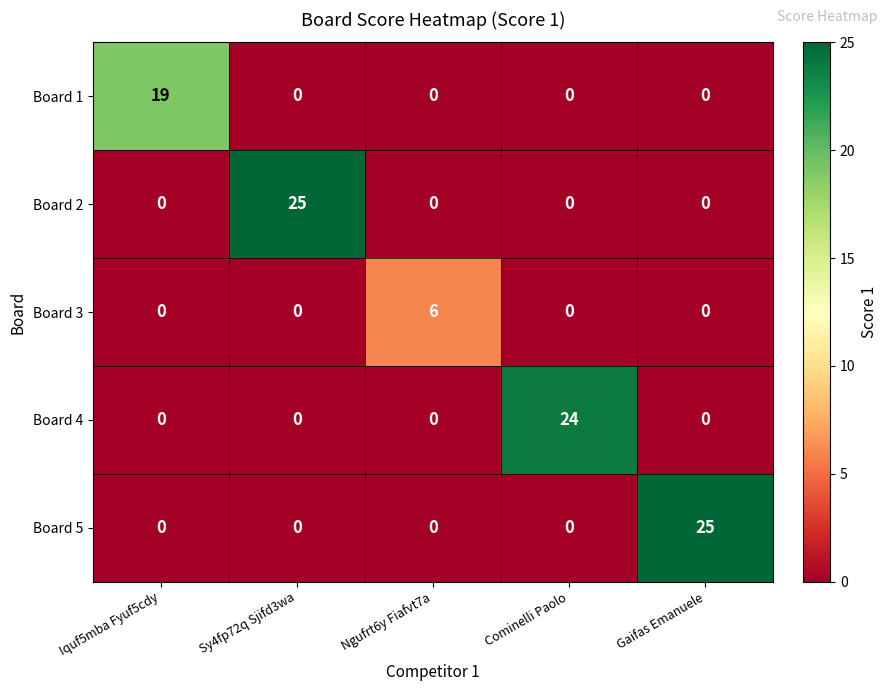

At how many categories does at least one series exceed 22?

3